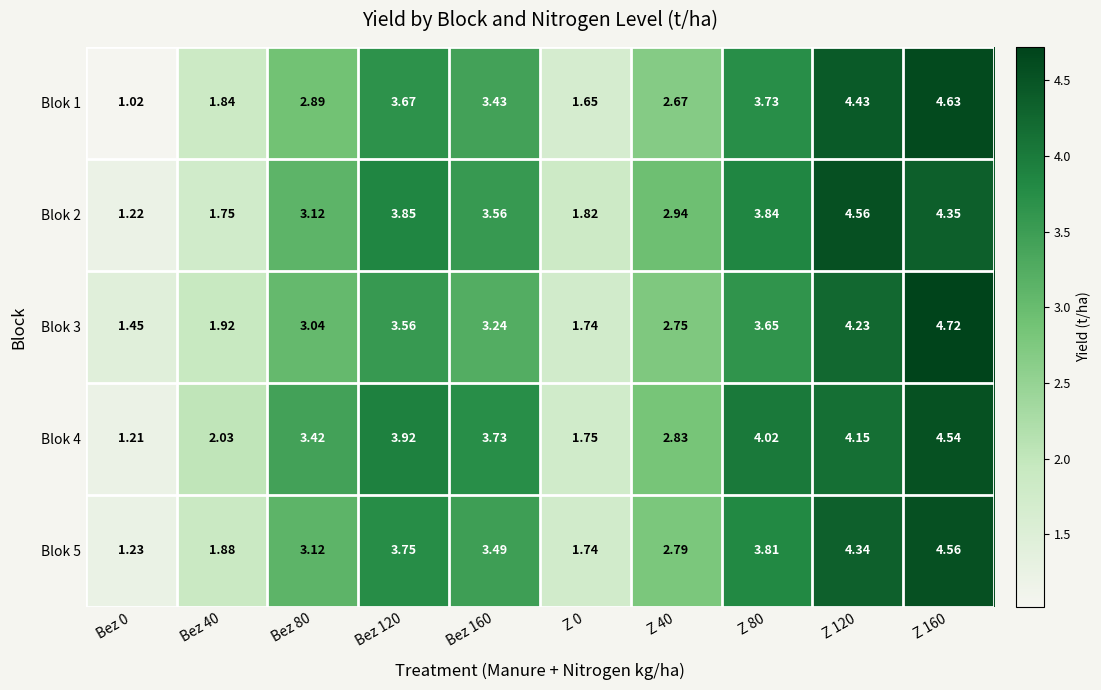

How many values in the Blok 4 series exceed 3?

6